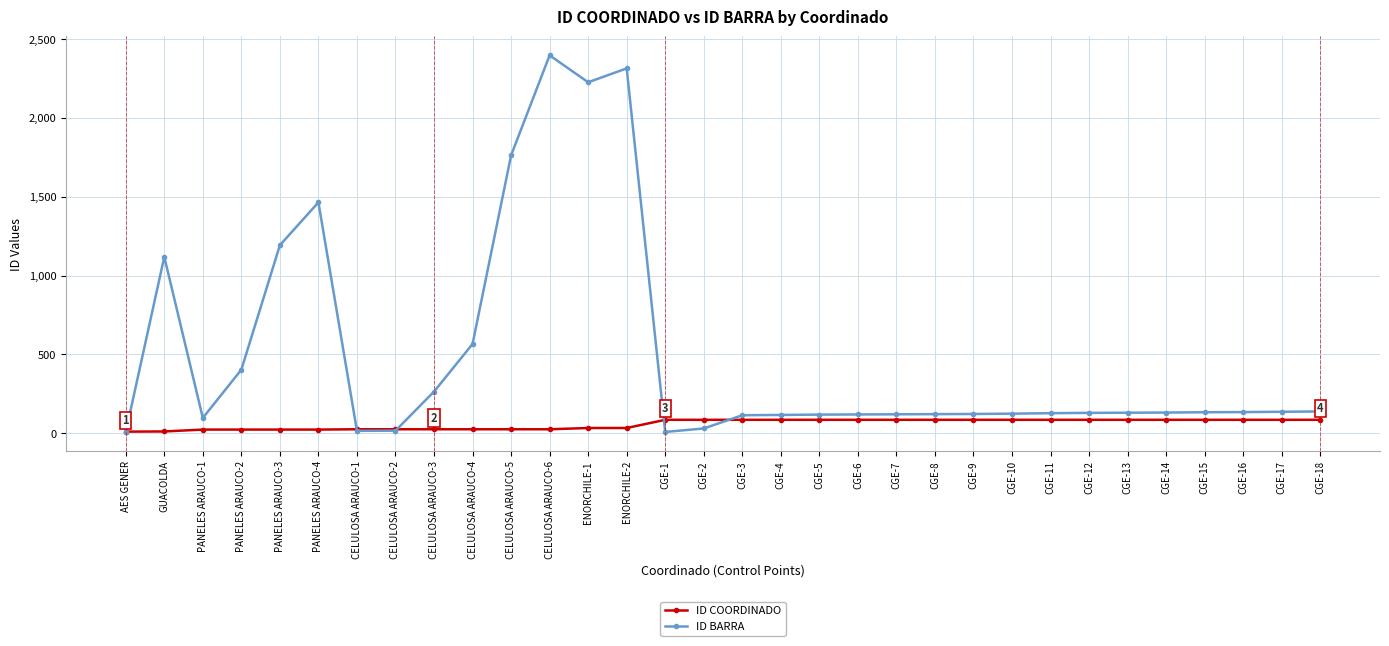

The value of ID BARRA at CGE-9 is 122. True or false?

True